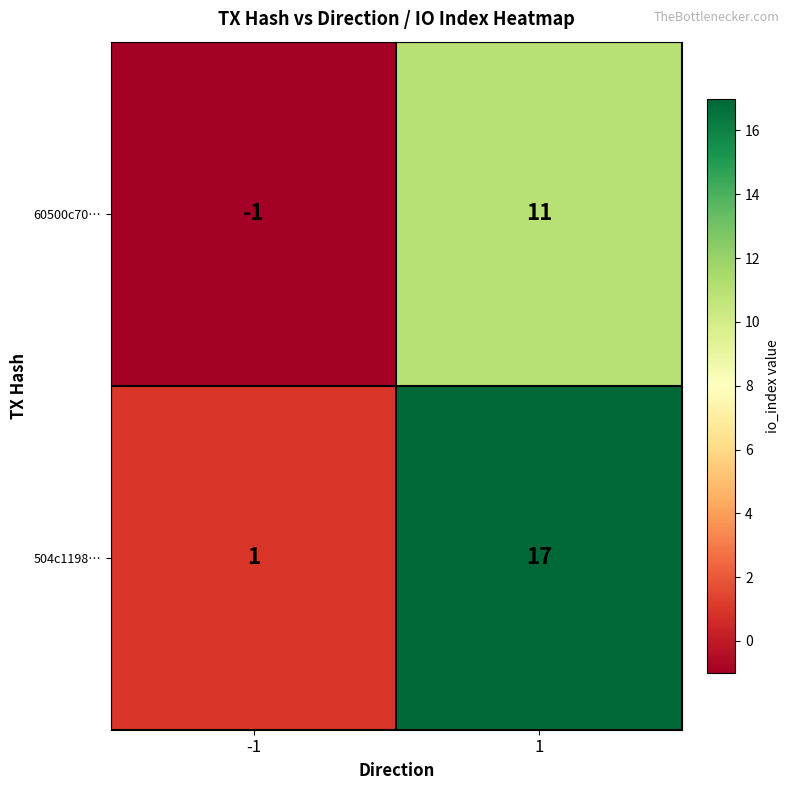

Reading right to left, list all the values displayed in this chart.

60500c70…: 1=11	-1=-1
504c1198…: 1=17	-1=1